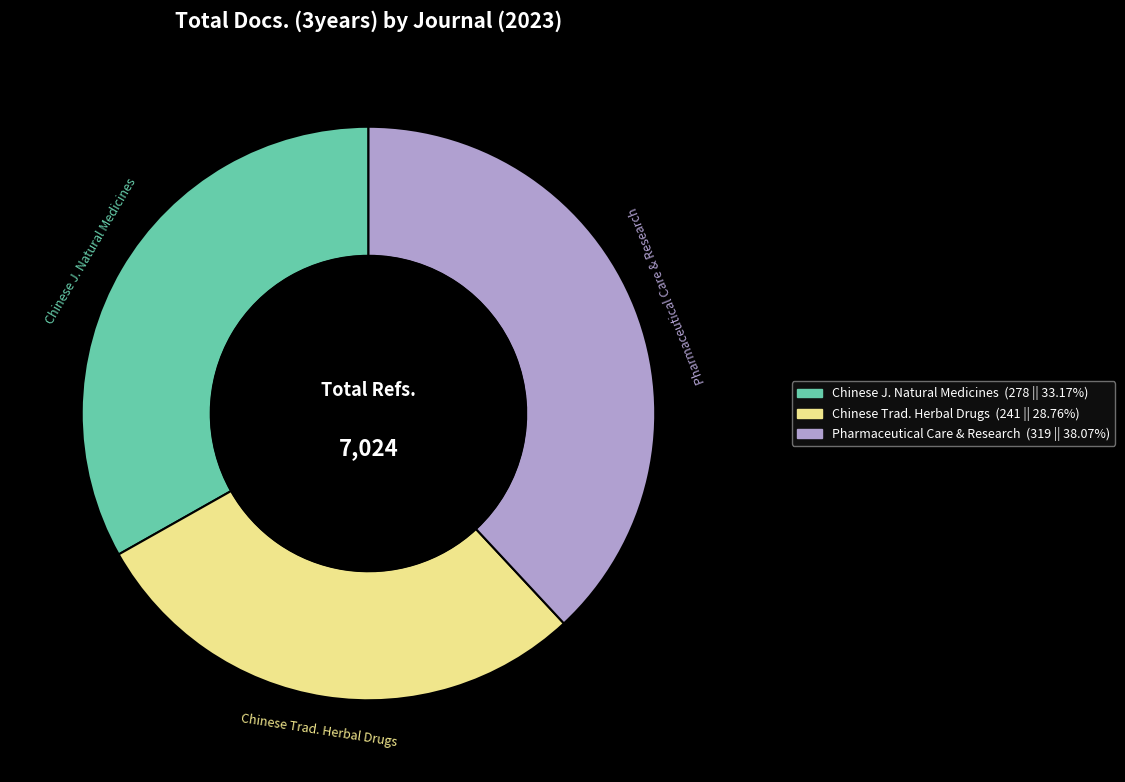

Is the sum of Chinese J. Natural Medicines and Pharmaceutical Care & Research greater than half?

Yes